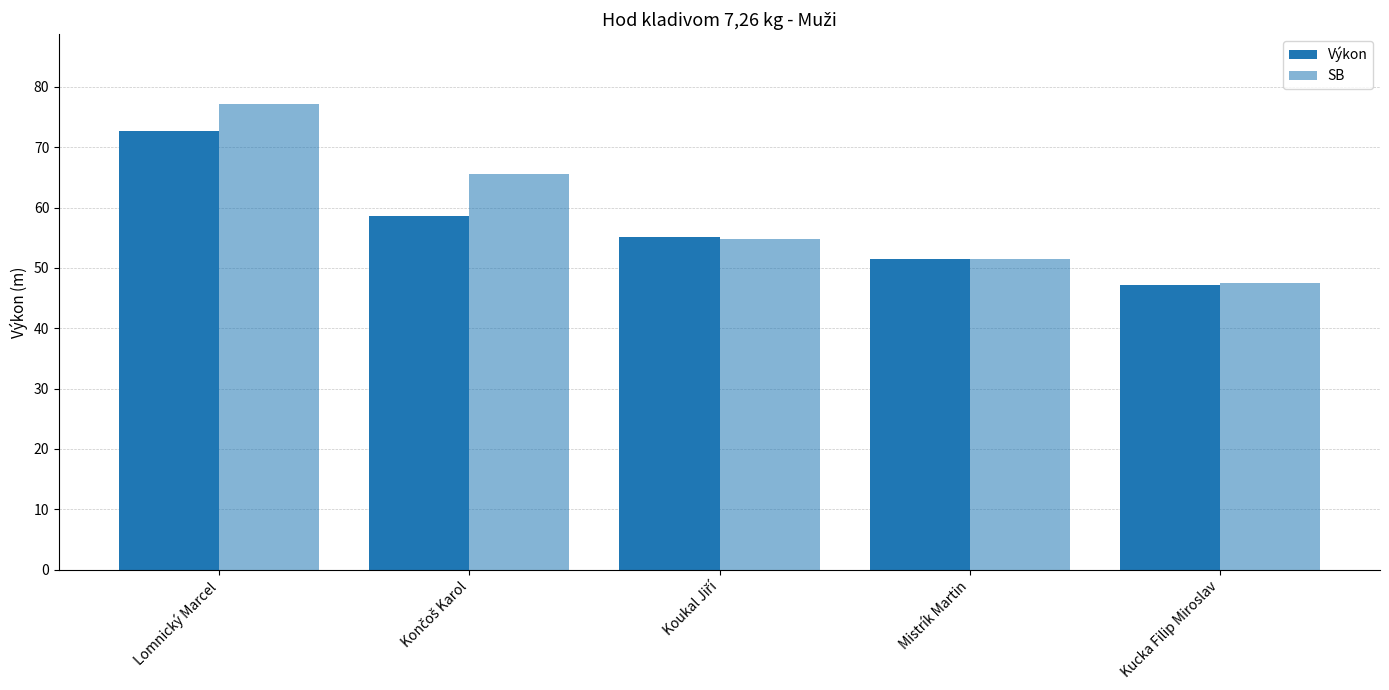

The value of Výkon at Končoš Karol is 58.7. True or false?

True